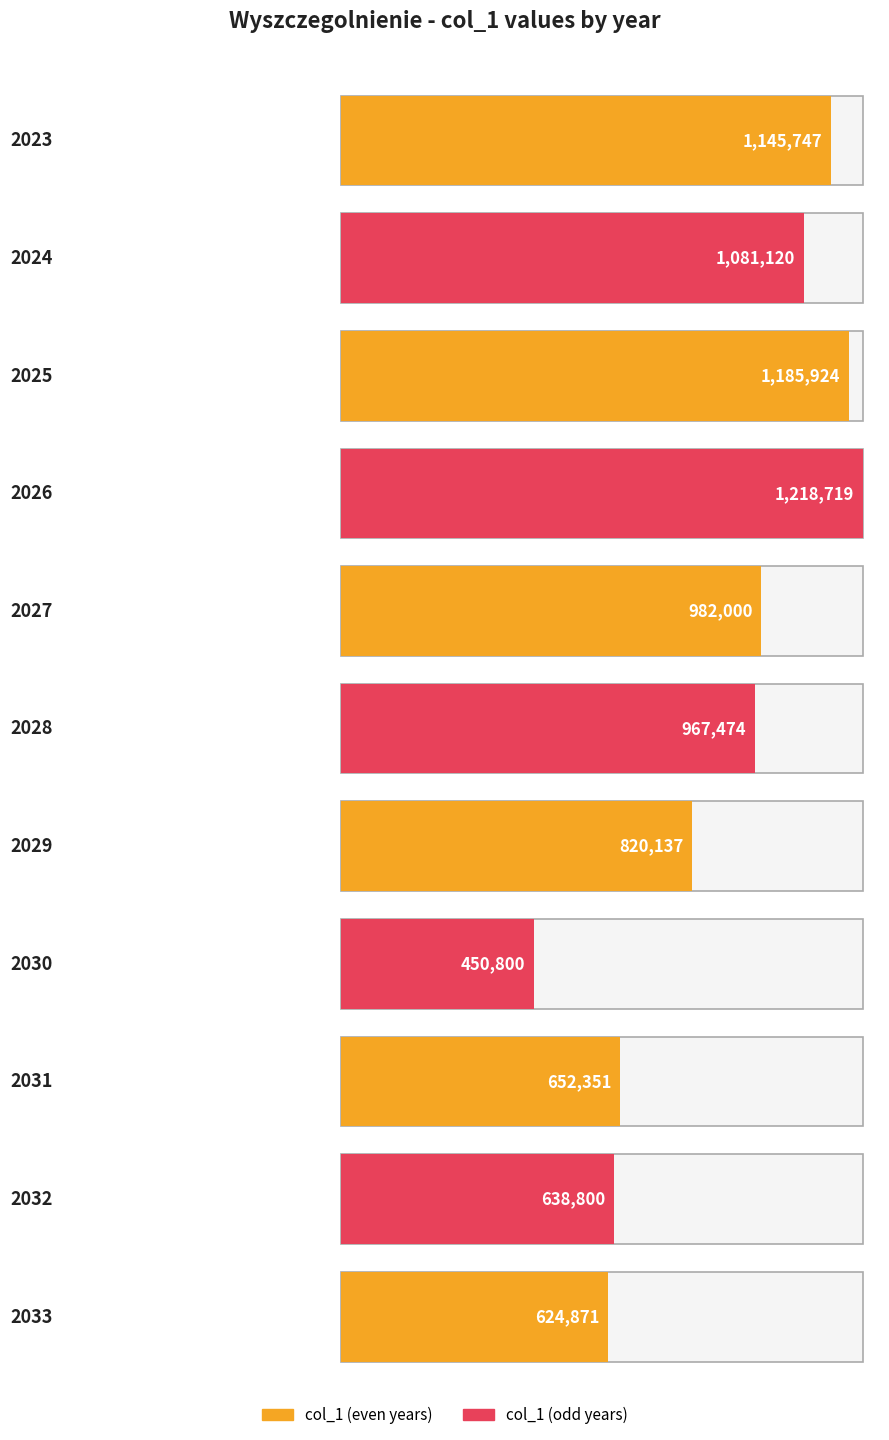

What is the approximate value at 2033?

624871